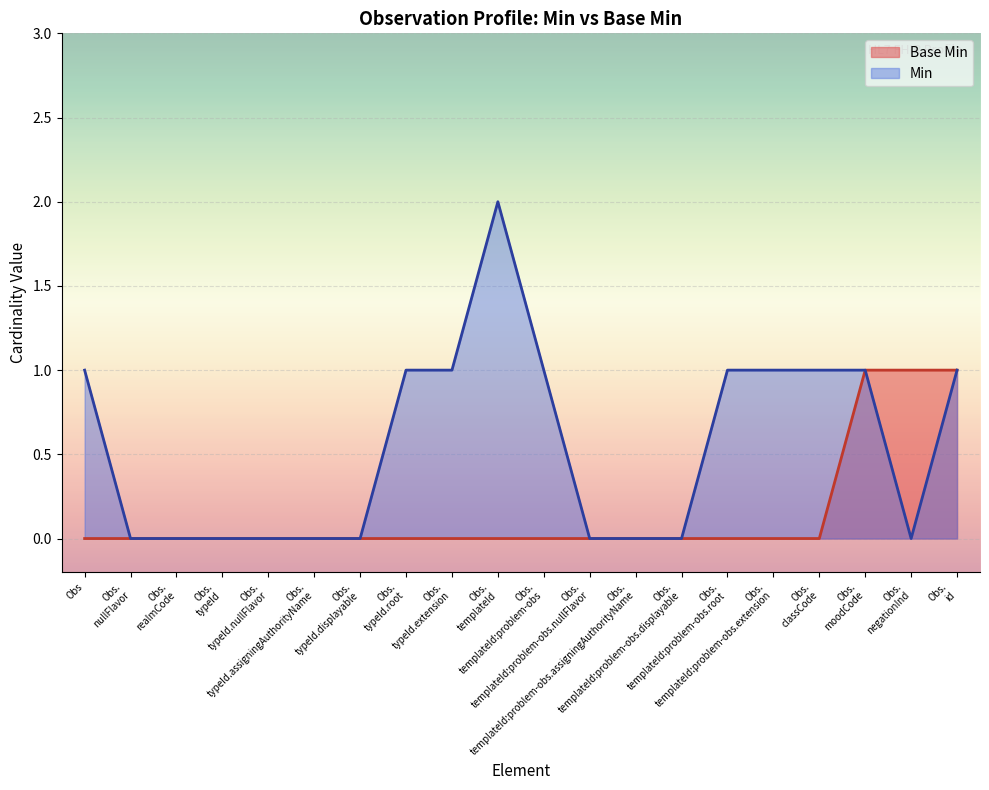

Rank the series by their average value, from highest to lowest.

Min, Base Min